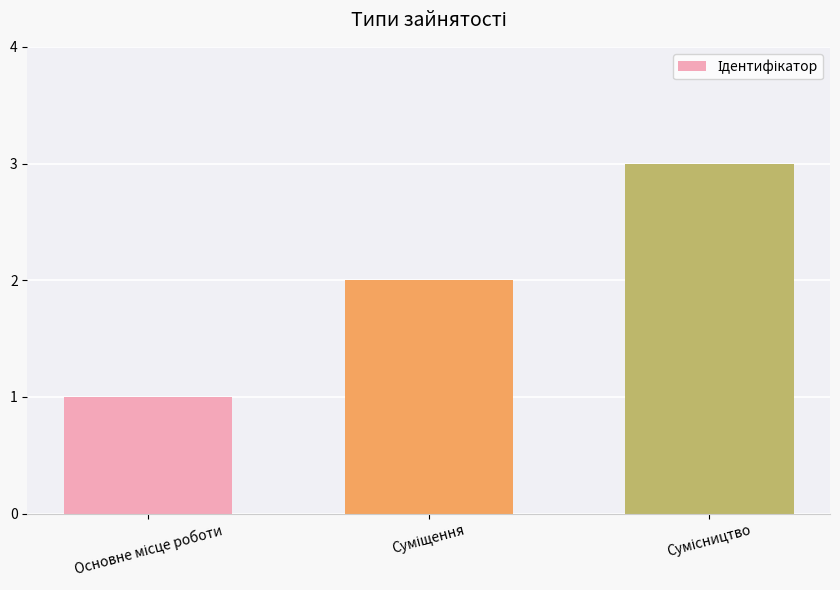

What is the maximum value shown in the chart?

3